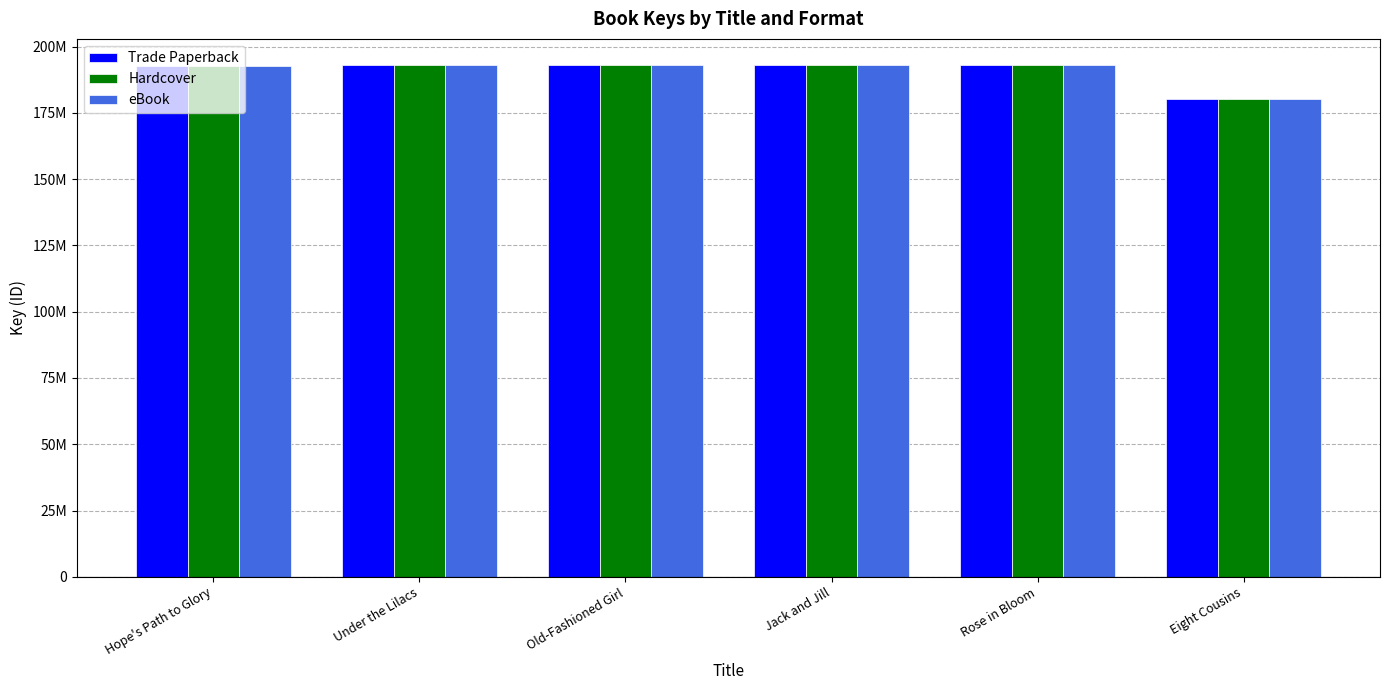

What are all the series names shown in the legend?

Trade Paperback, Hardcover, eBook